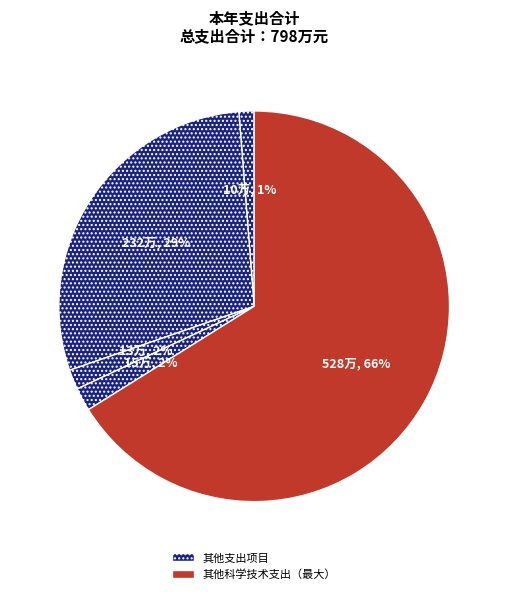

How many segments does this pie chart have?

5